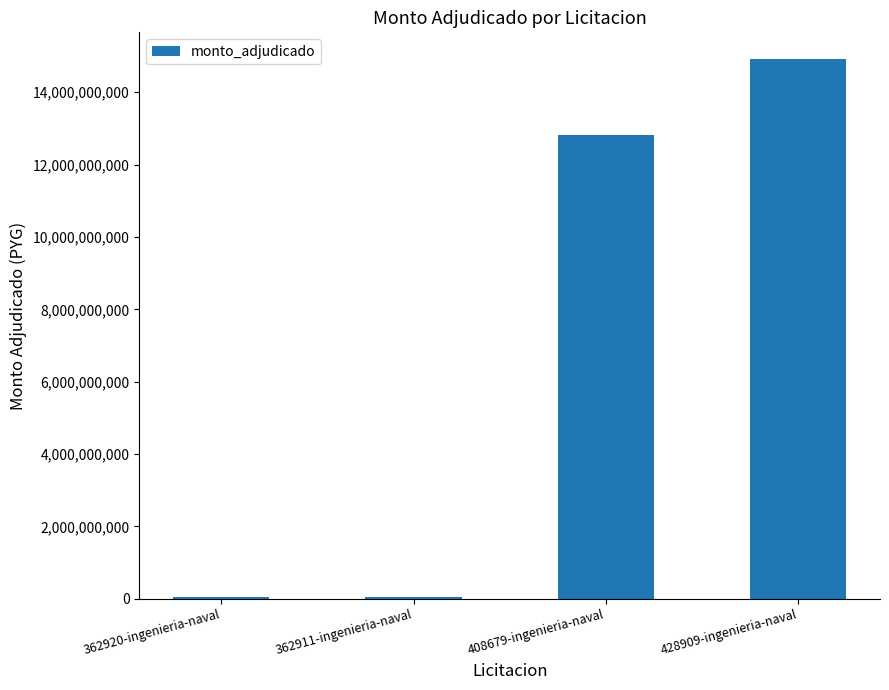

Between 428909-ingenieria-naval and 362911-ingenieria-naval, which is larger?

428909-ingenieria-naval